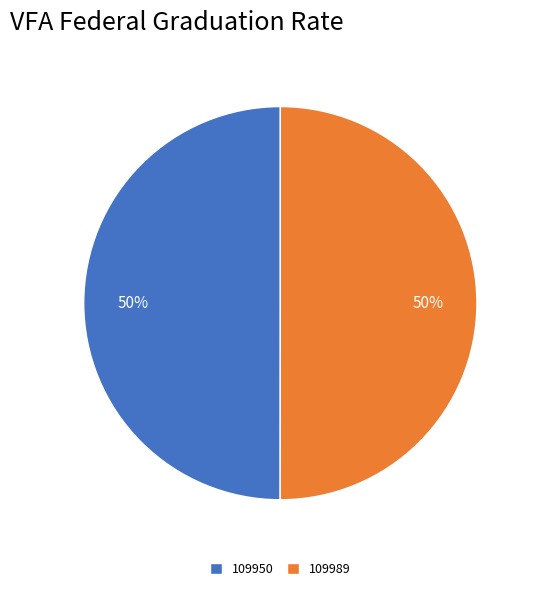

What percentage is the 109950 slice, to the nearest percent?

50%